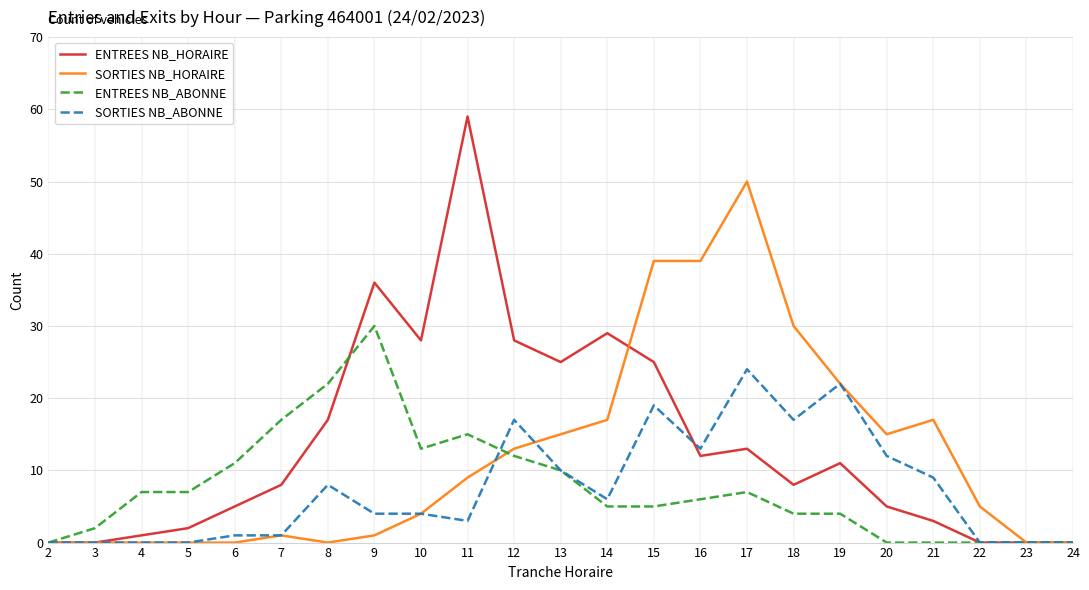

Reading right to left, what are all the values shown in this chart?

ENTREES NB_HORAIRE: 0	0	0	3	5	11	8	13	12	25	29	25	28	59	28	36	17	8	5	2	1	0	0
SORTIES NB_HORAIRE: 0	0	5	17	15	22	30	50	39	39	17	15	13	9	4	1	0	1	0	0	0	0	0
ENTREES NB_ABONNE: 0	0	0	0	0	4	4	7	6	5	5	10	12	15	13	30	22	17	11	7	7	2	0
SORTIES NB_ABONNE: 0	0	0	9	12	22	17	24	13	19	6	10	17	3	4	4	8	1	1	0	0	0	0